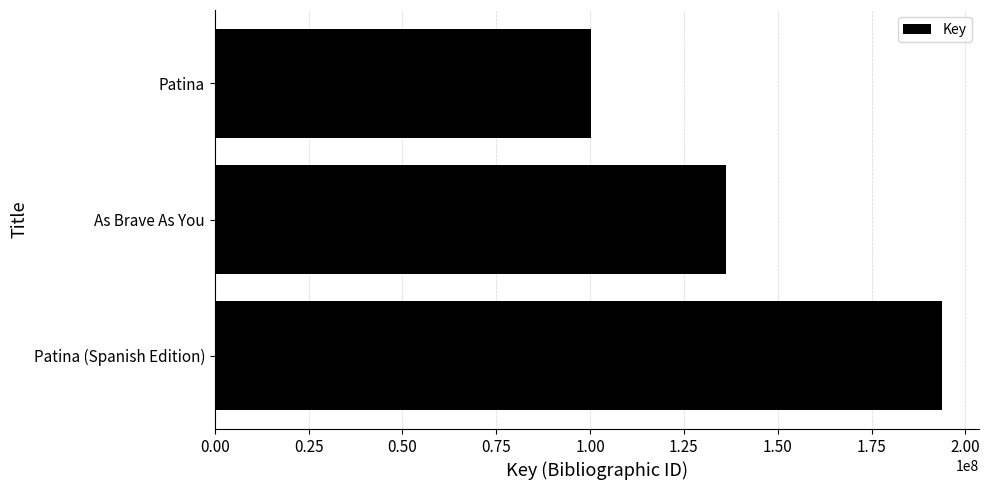

What is the maximum value shown in the chart?

193848950